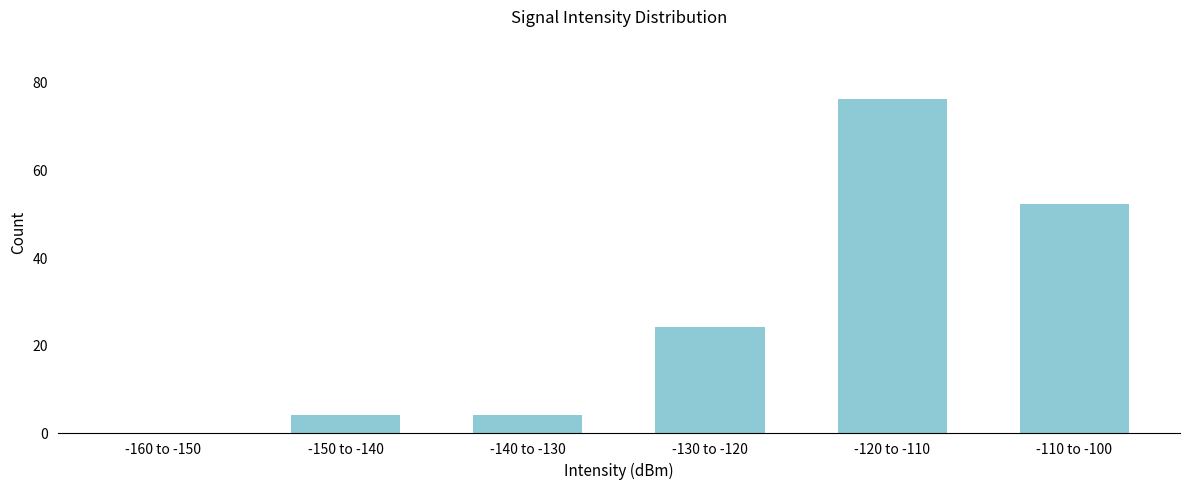

Reading left to right, list all the values displayed in this chart.

-160 to -150=0	-150 to -140=4	-140 to -130=4	-130 to -120=24	-120 to -110=76	-110 to -100=52